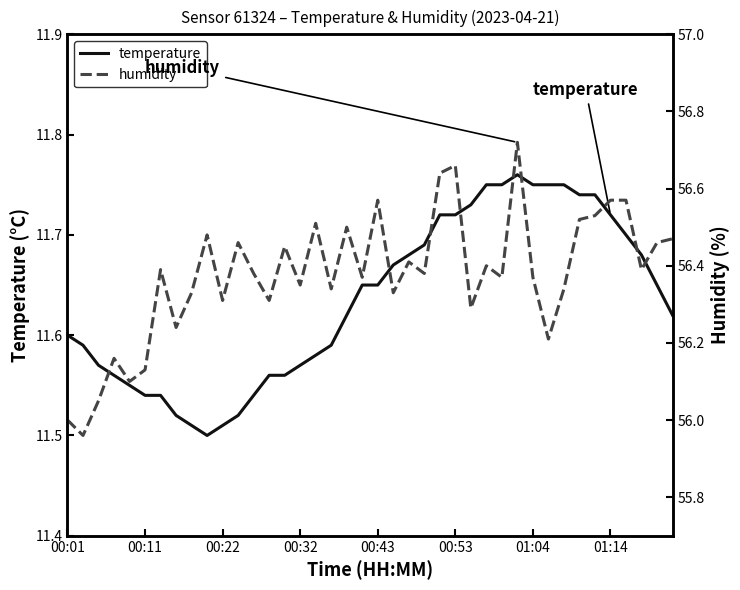

List the series in order of their peak value, highest first.

humidity, temperature